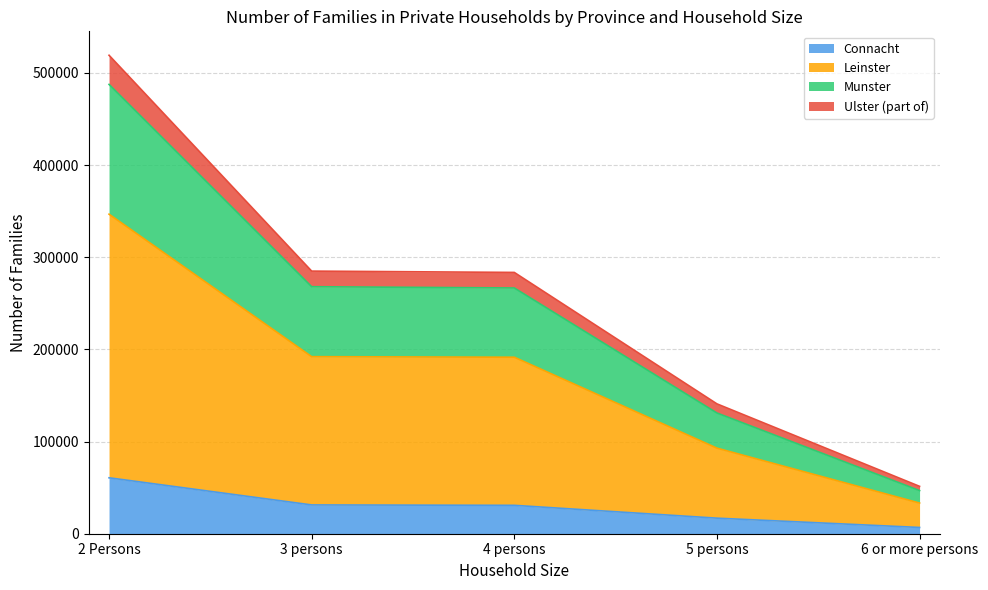

At which category is the sum across all series the highest?

2 Persons